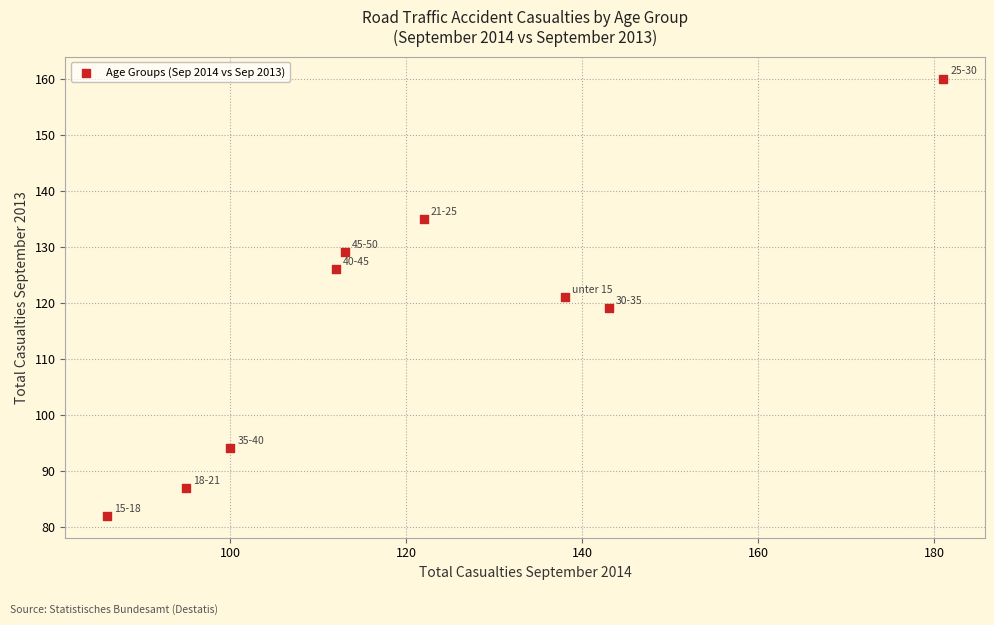

What is the range of X values (max minus min)?

95